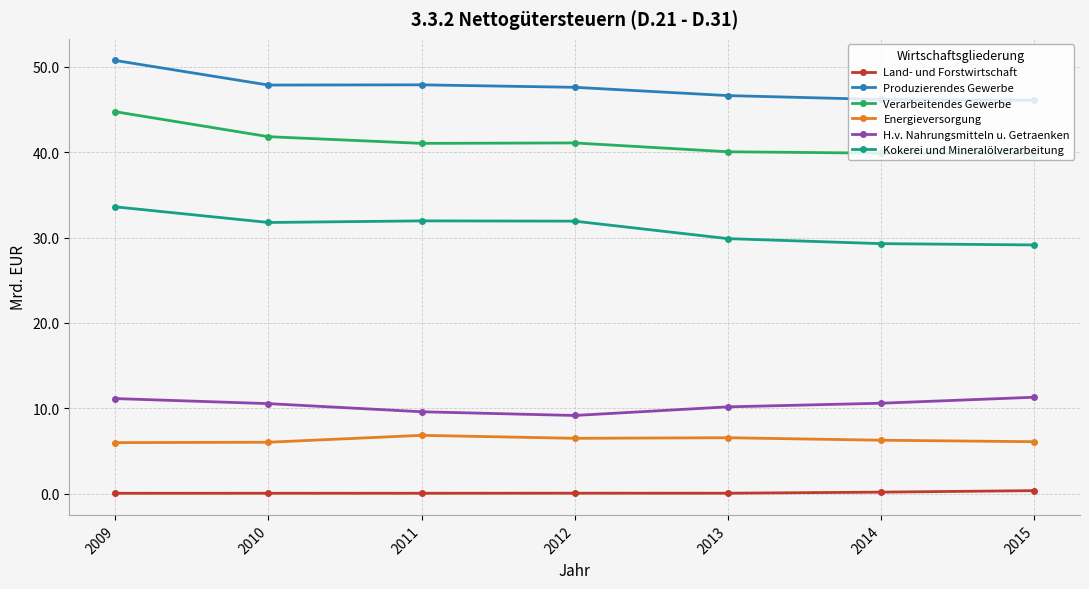

True or false: Land- und Forstwirtschaft and Verarbeitendes Gewerbe cross at least once.

False